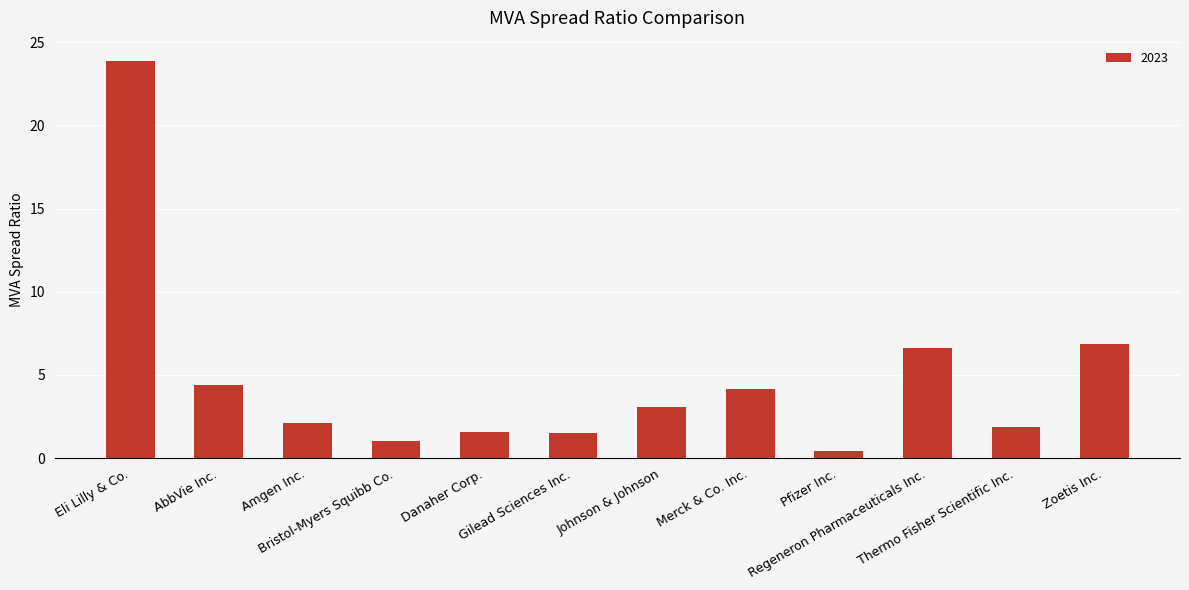

What is the greatest value displayed?

23.9